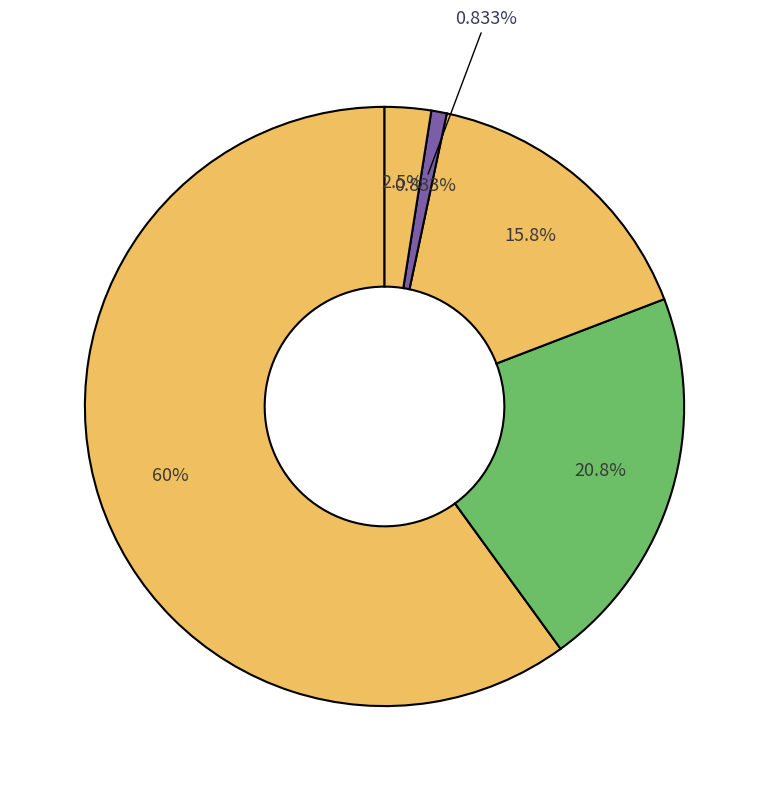

Is CC the majority of the pie?

No